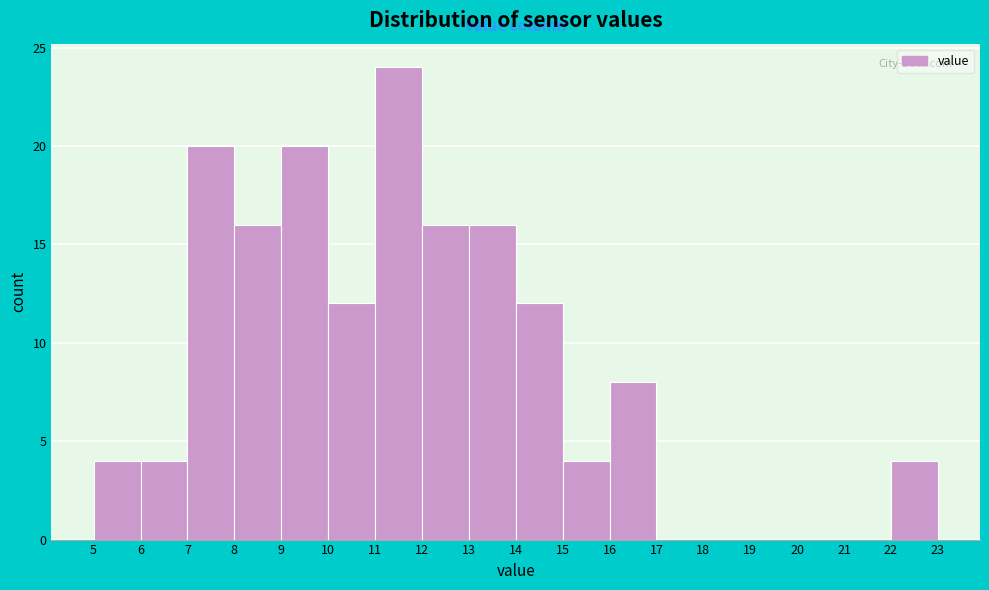

What is the height of the bar covering 13 to 14 on the x-axis? The values are not printed on the chart, so give them approximately, as read against the axis.

16